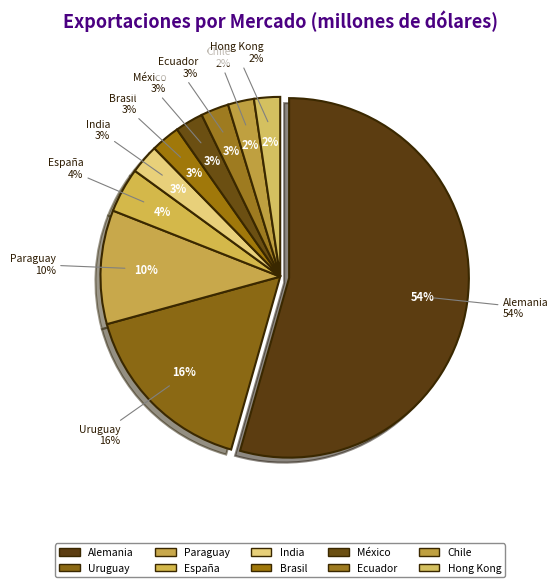

What is the ratio of the value at India to the value at Paraguay?

0.3